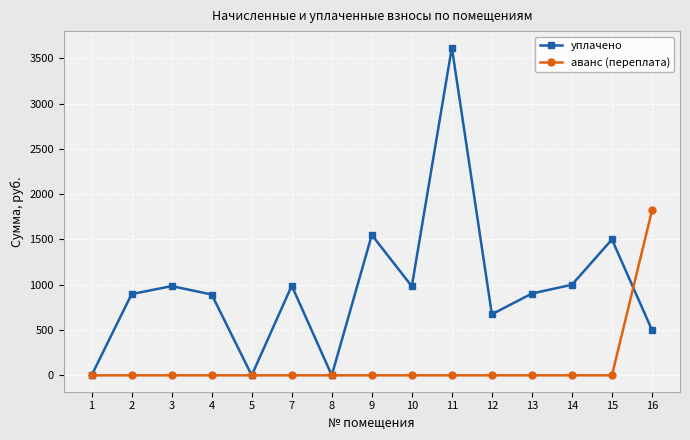

What is the difference between the highest and lowest values at 9?

1549.7